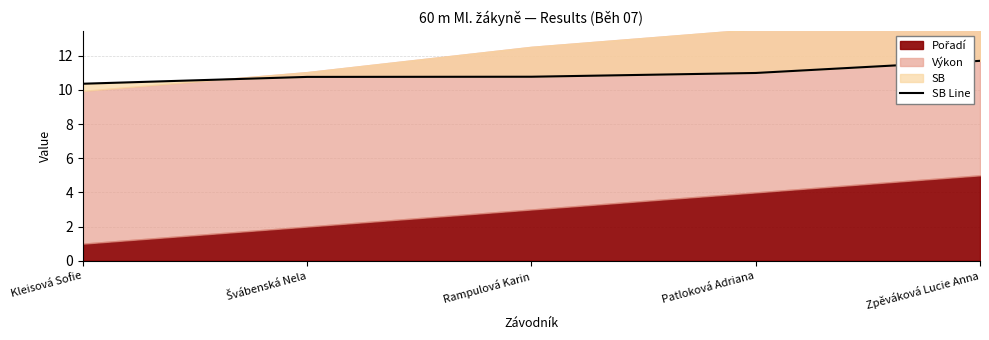

True or false: the data shows 10.8 at Švábenská Nela.

True